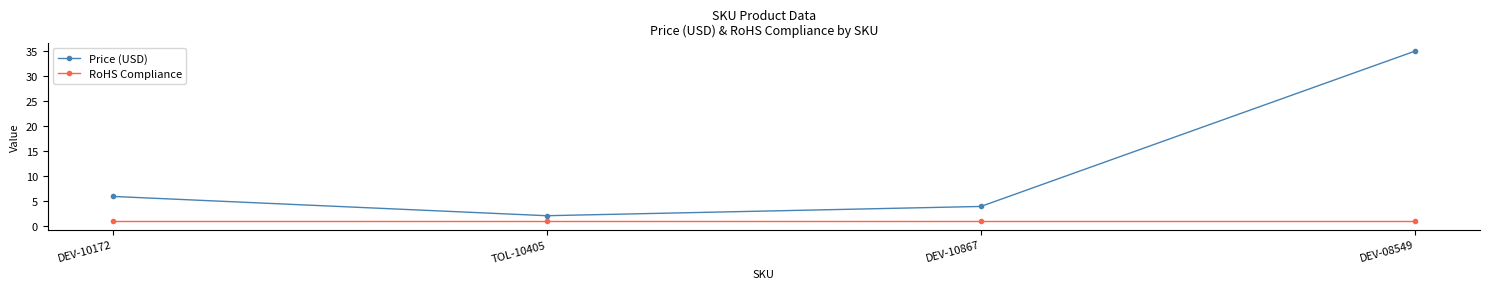

Between TOL-10405 and DEV-08549, which series saw the biggest shift?

Price (USD)